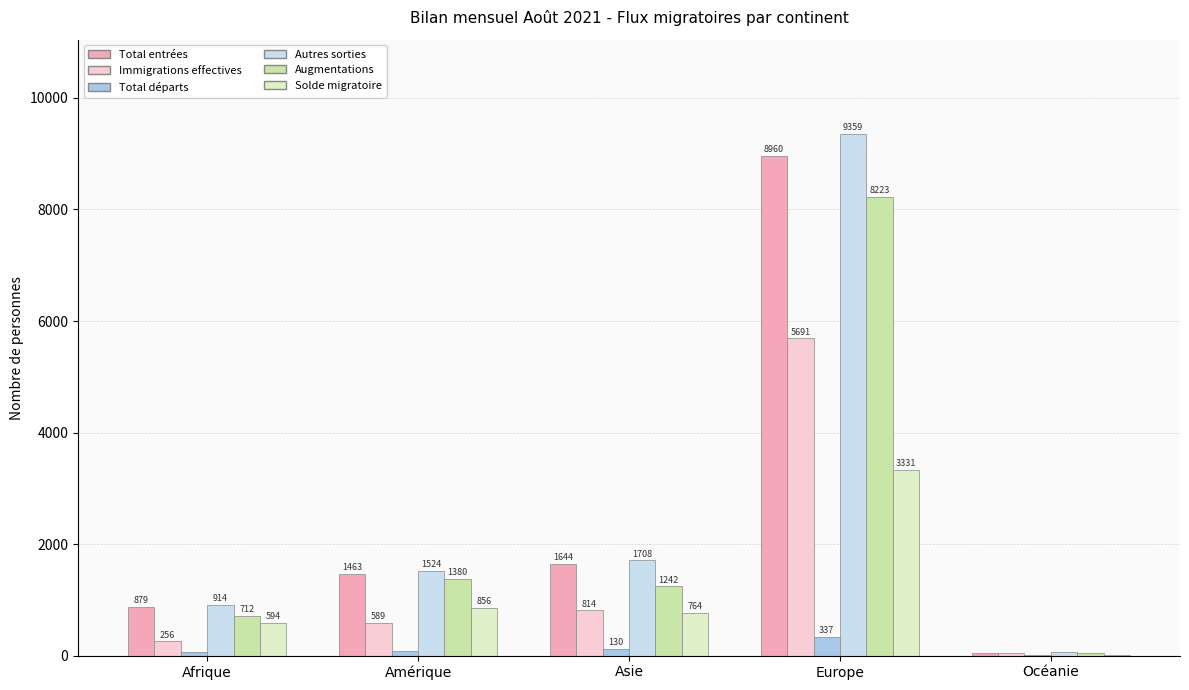

How many series are shown in this chart?

6